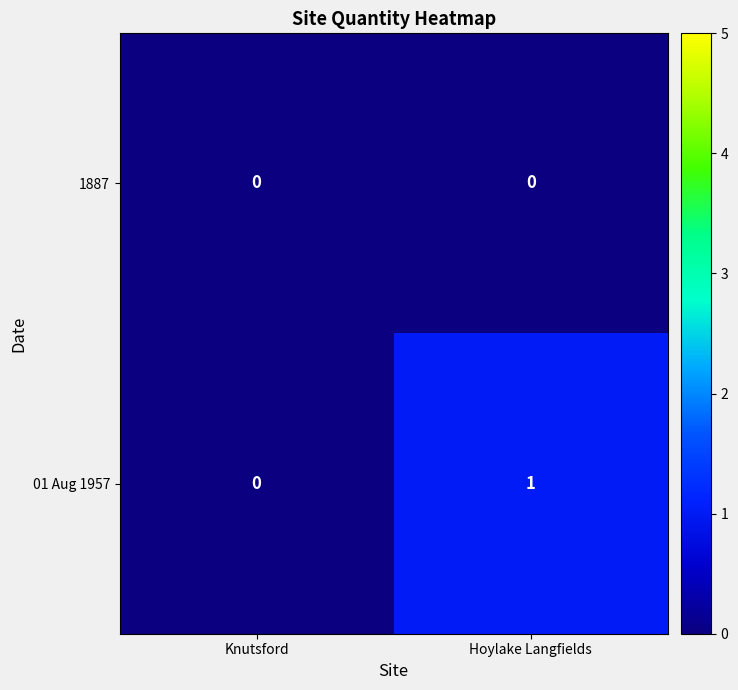

The 01 Aug 1957 series shows 0 at Knutsford. True or false?

True